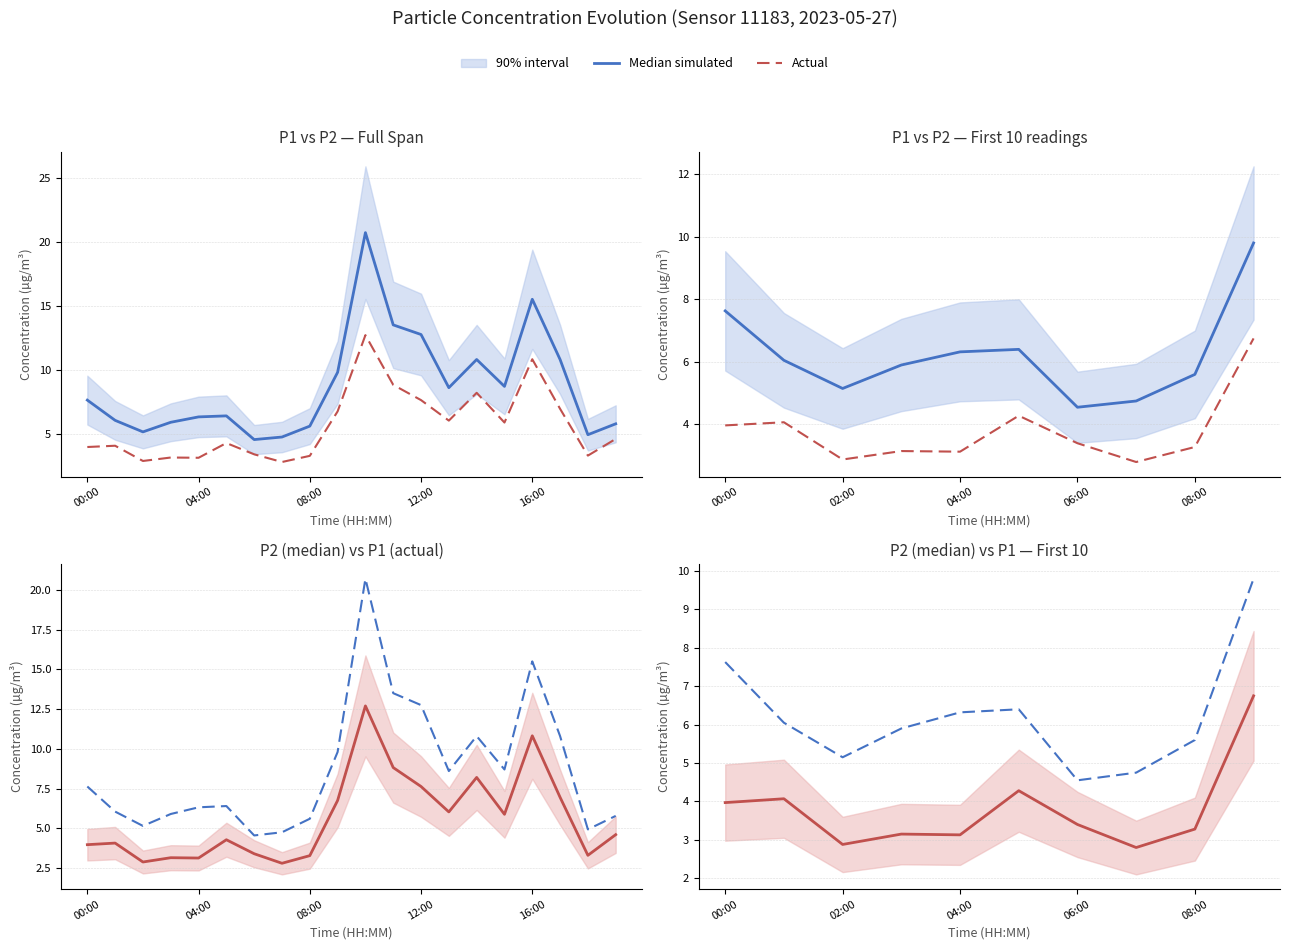

True or false: Median simulated has more than 1 points higher than both neighbors.

True